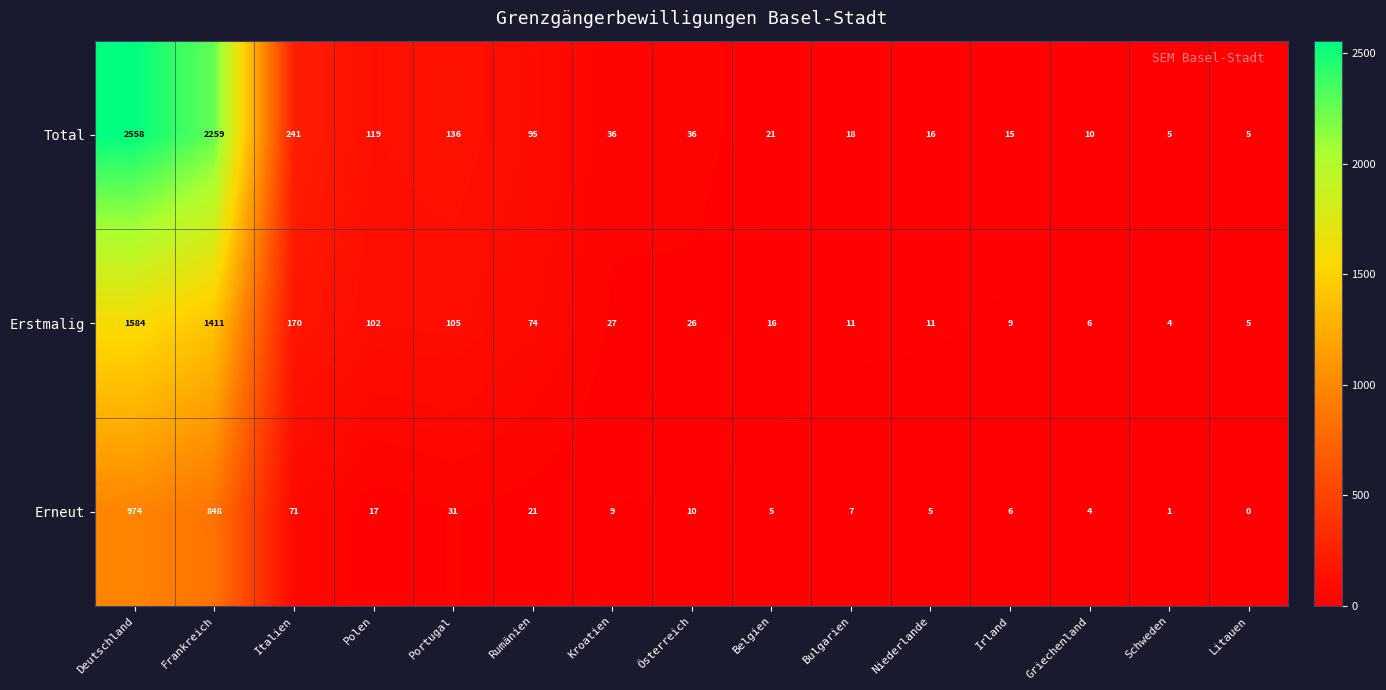

List the series in order of their overall mean, highest first.

Total, Erstmalig, Erneut